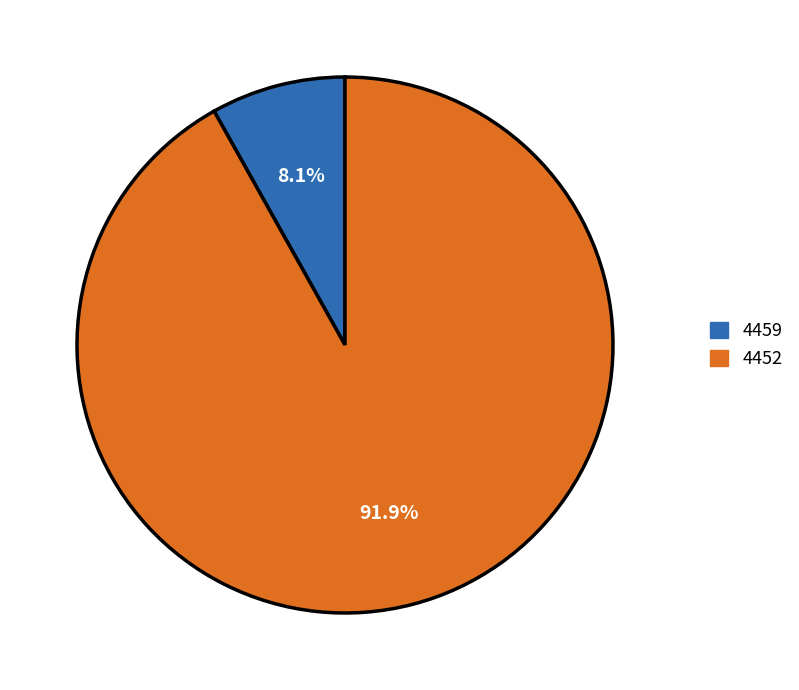

True or false: 4452 accounts for 99% of the total.

False